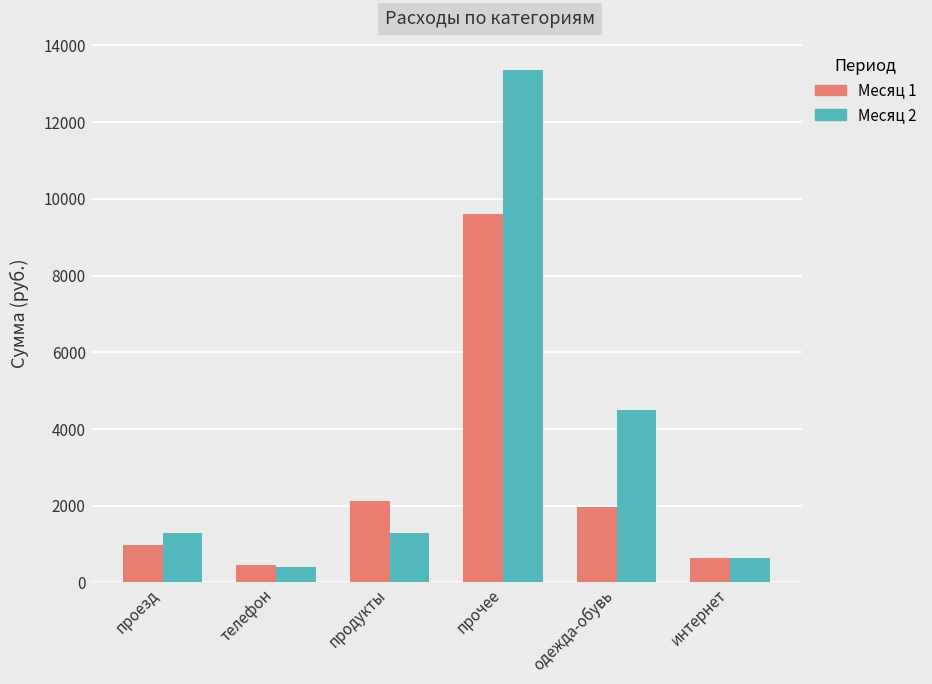

Where is Месяц 1 nearest to the value 5032?

продукты